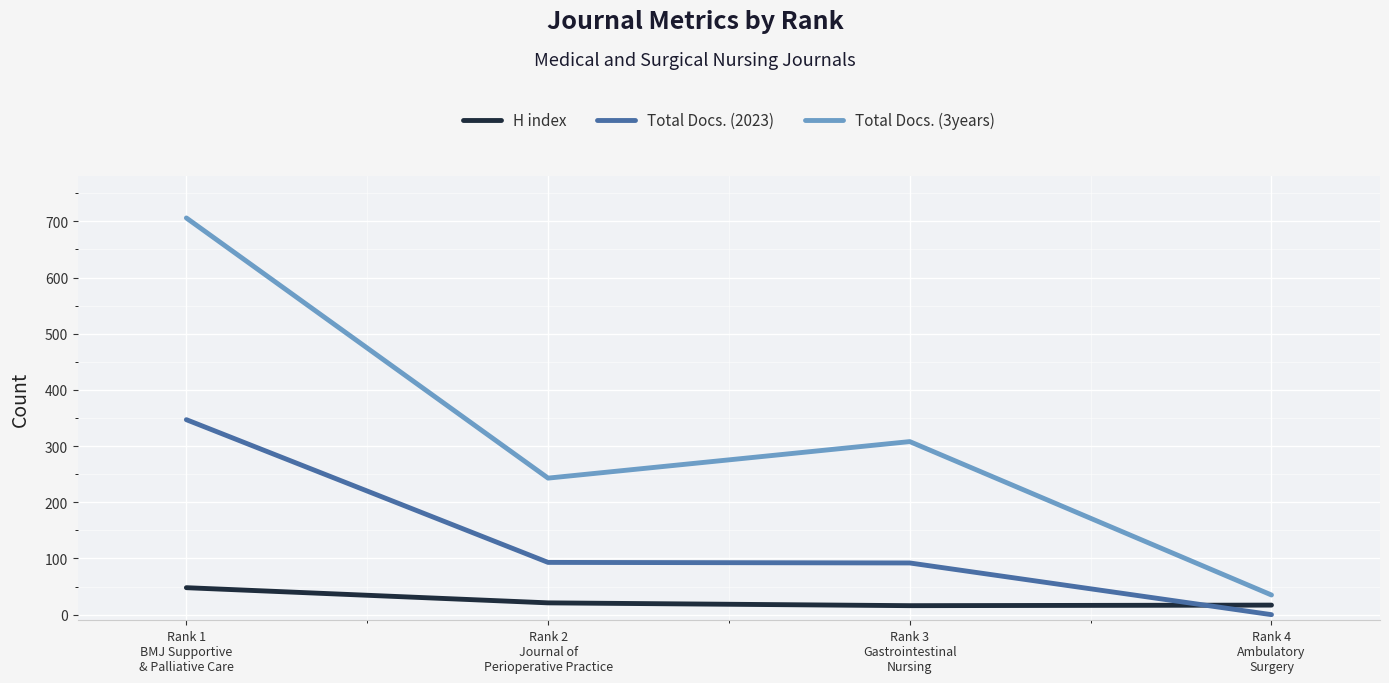

At which category does the chart reach its peak across all series?

Rank 1
BMJ Supportive
& Palliative Care